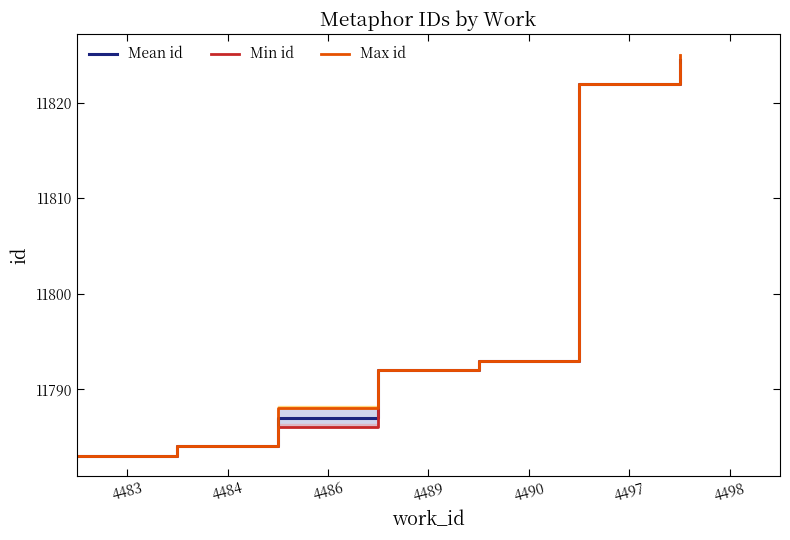

What is the maximum value for Mean id?

11824.5